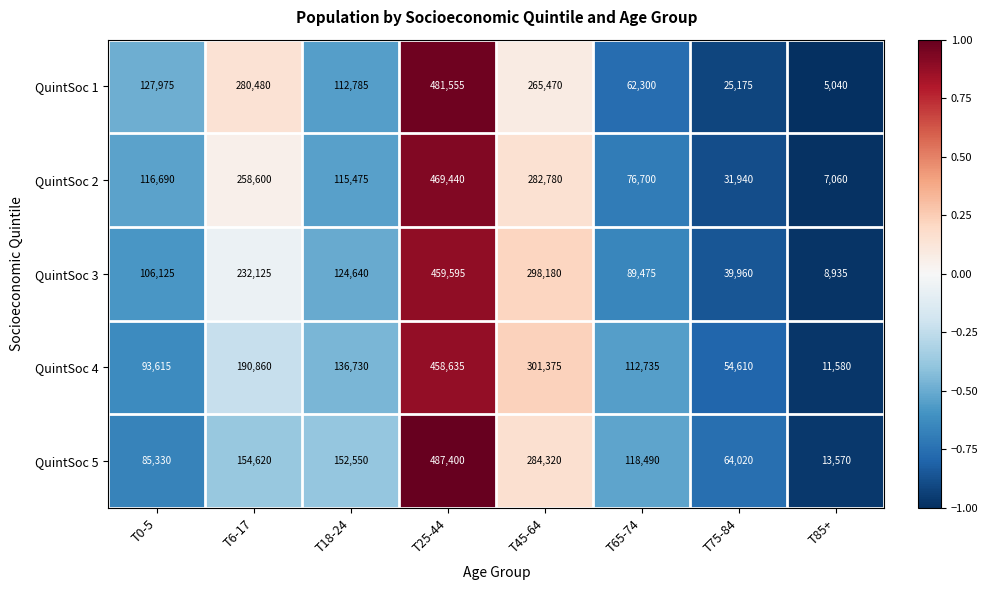

At which category does the chart reach its peak across all series?

T25-44